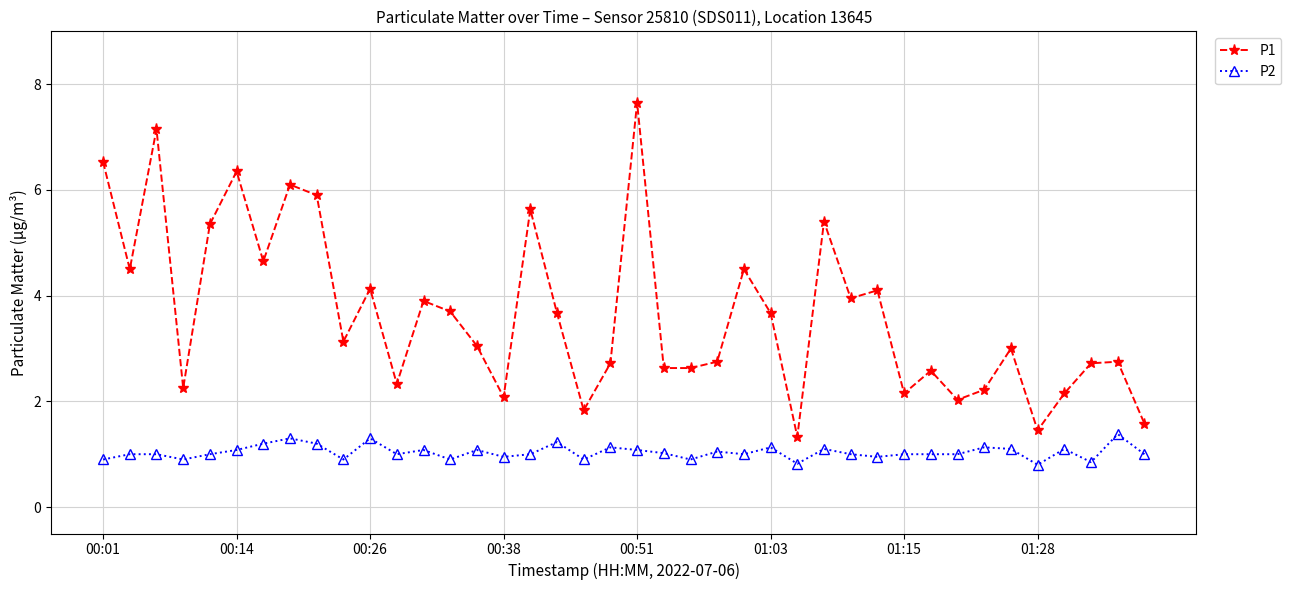

What is the sum of all P1 values?

146.2